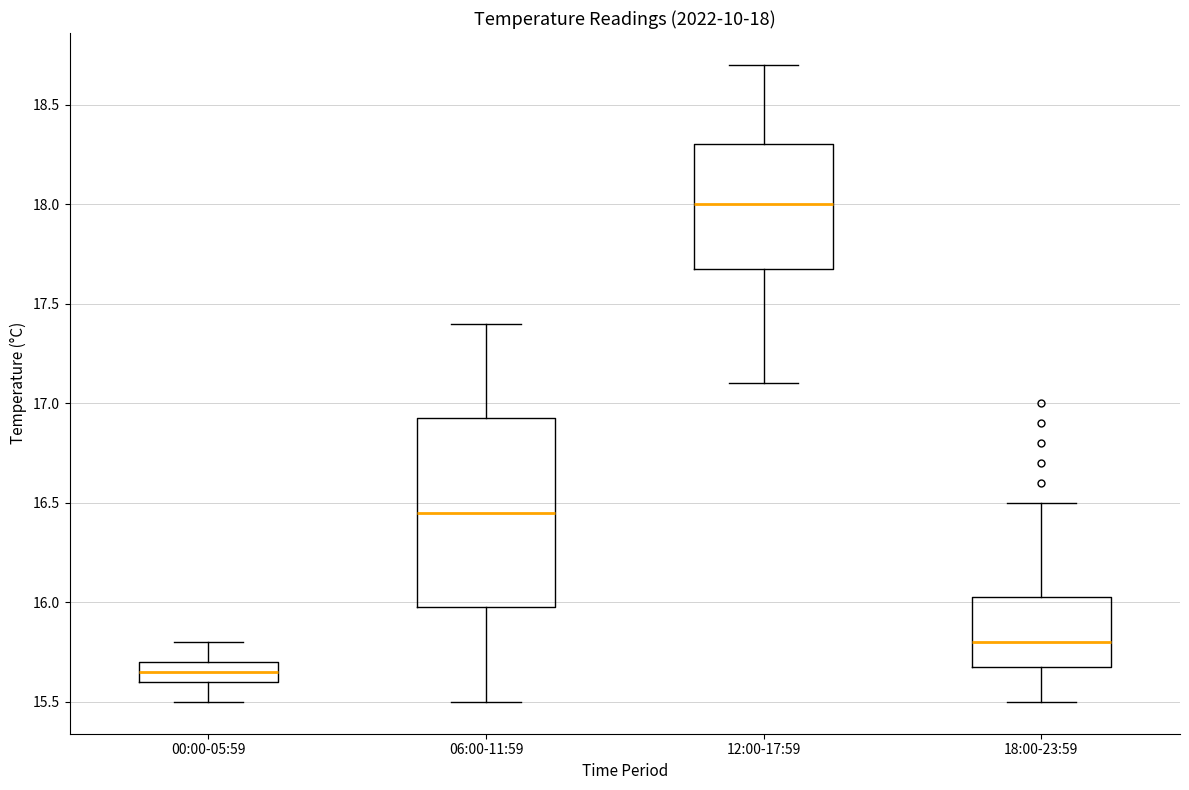

Comparing the boxes themselves (not the whiskers), which one is the tallest?

06:00-11:59